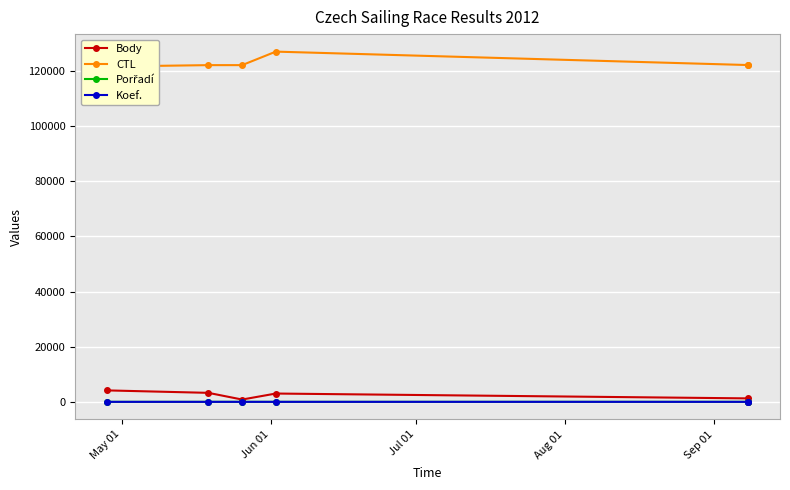

At which label is Body closest to 2077?

Sep 01